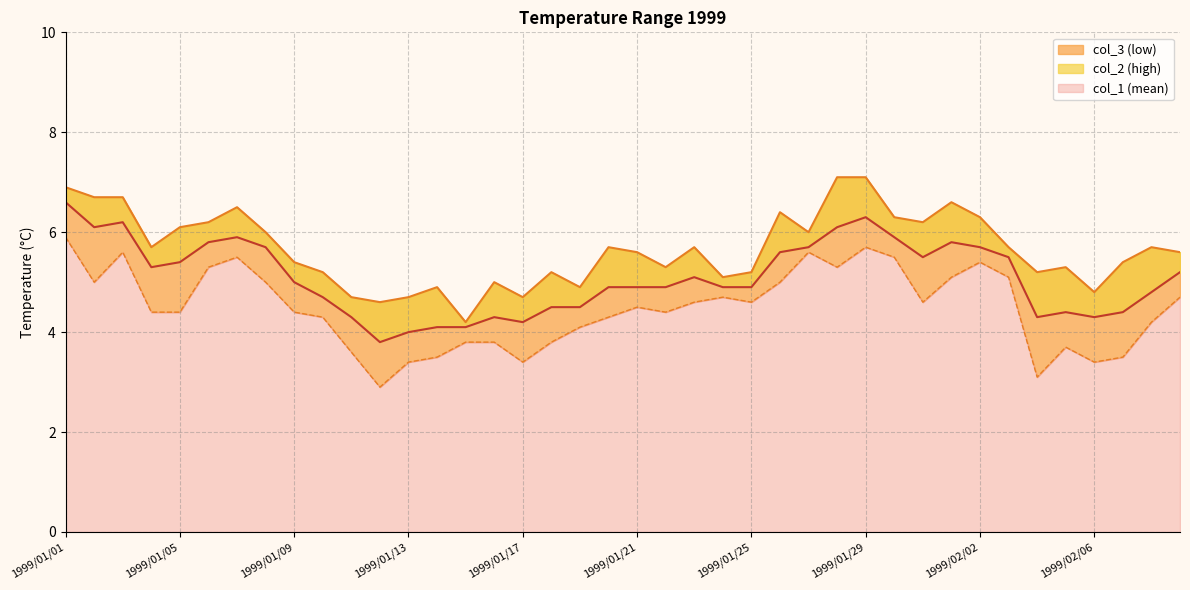

Which series changed the most between 1999/01/16 and 1999/01/19?

col_3